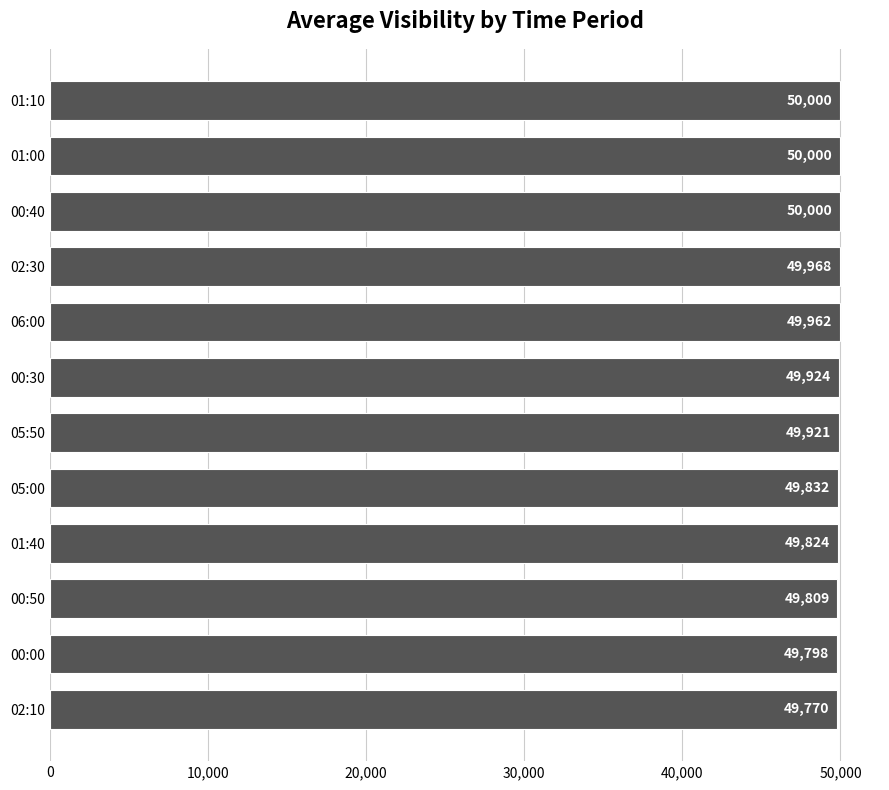

What is the sum of the values at 05:00 and 00:00?

99630